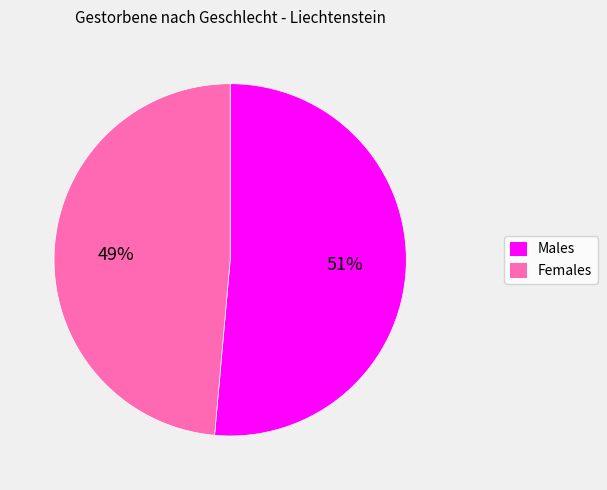

Does any single category account for the majority?

Yes